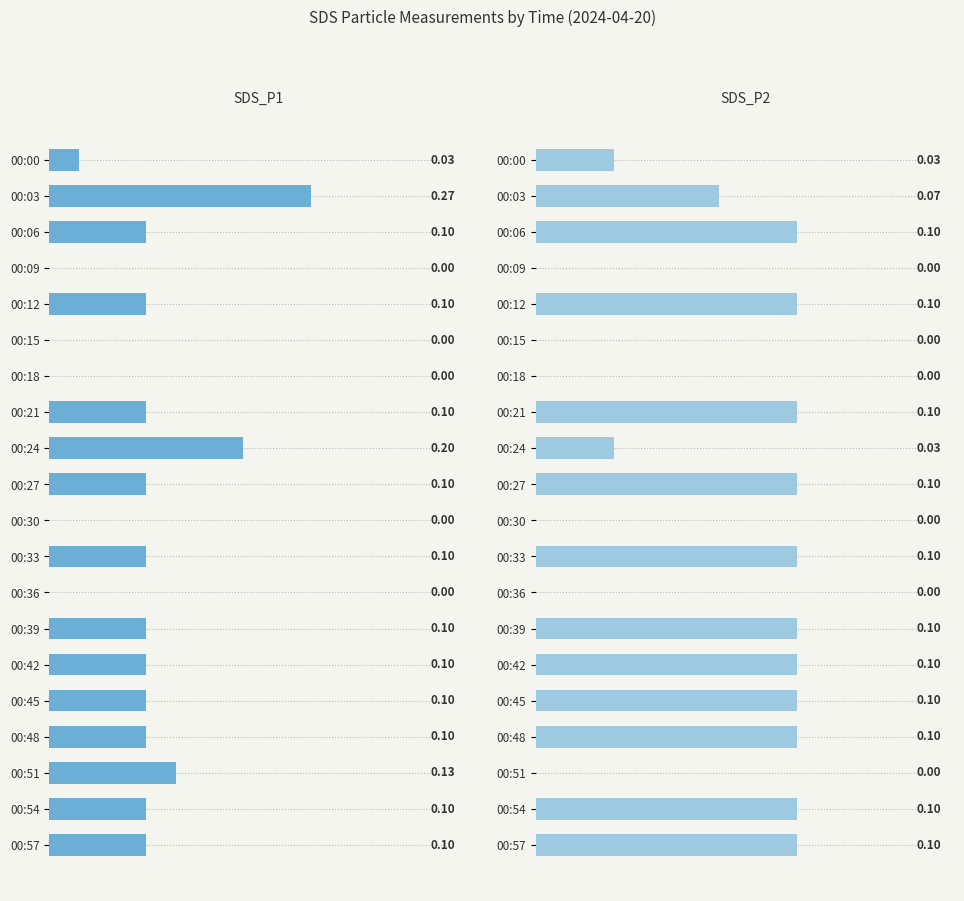

What are all the series names shown in the legend?

SDS_P1, SDS_P2